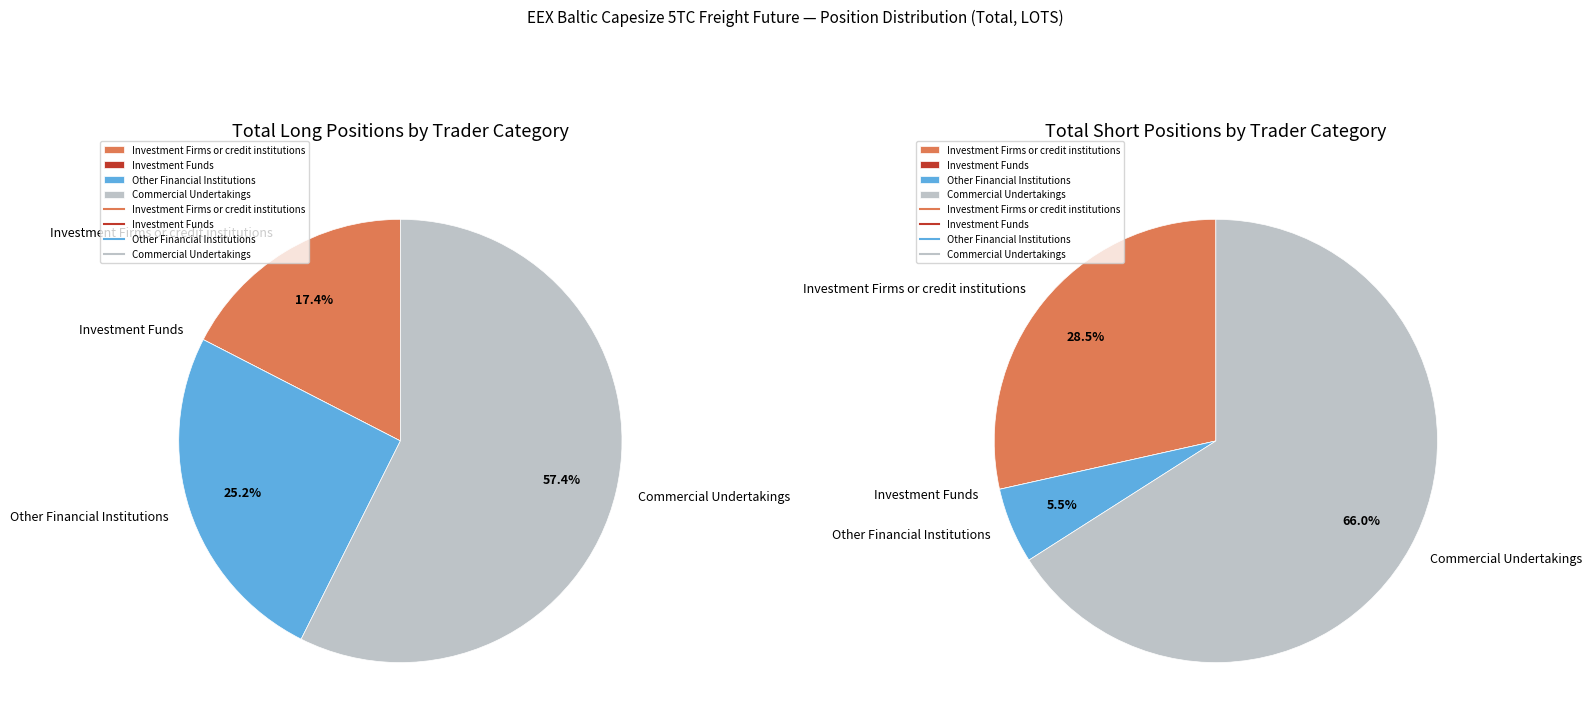

Which series has the widest spread of values?

Short